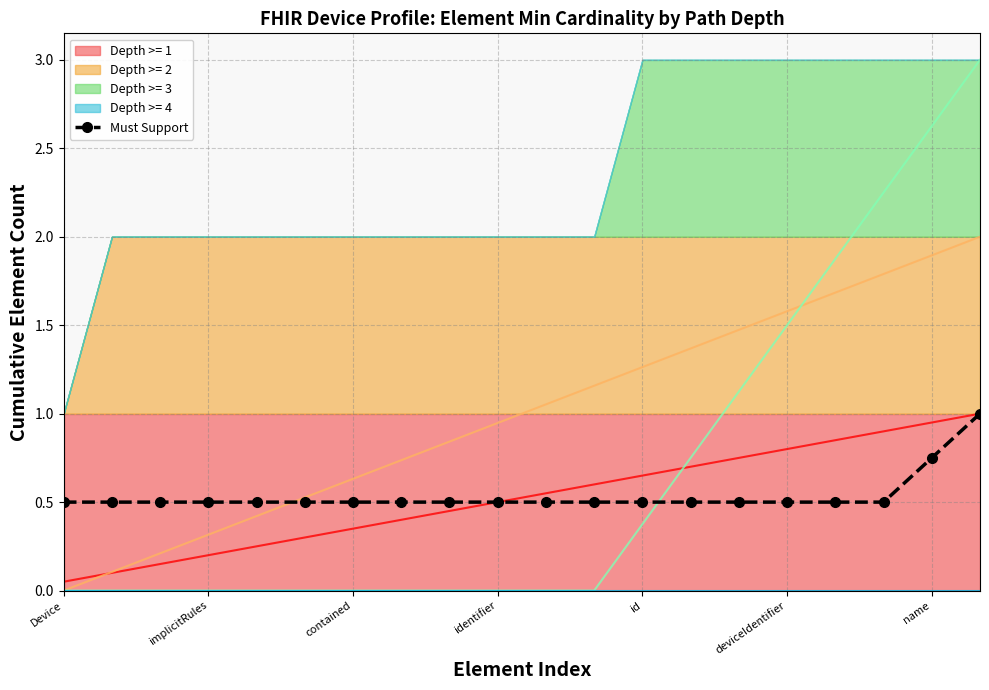

Between which two adjacent categories do Cumulative Depth 1 and Cumulative Depth 3 first intersect?

12 and 13